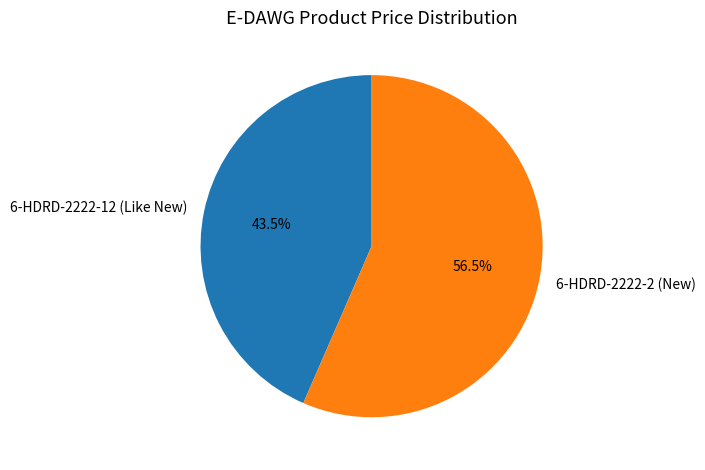

To the nearest percent, what is the average slice percentage?

50%